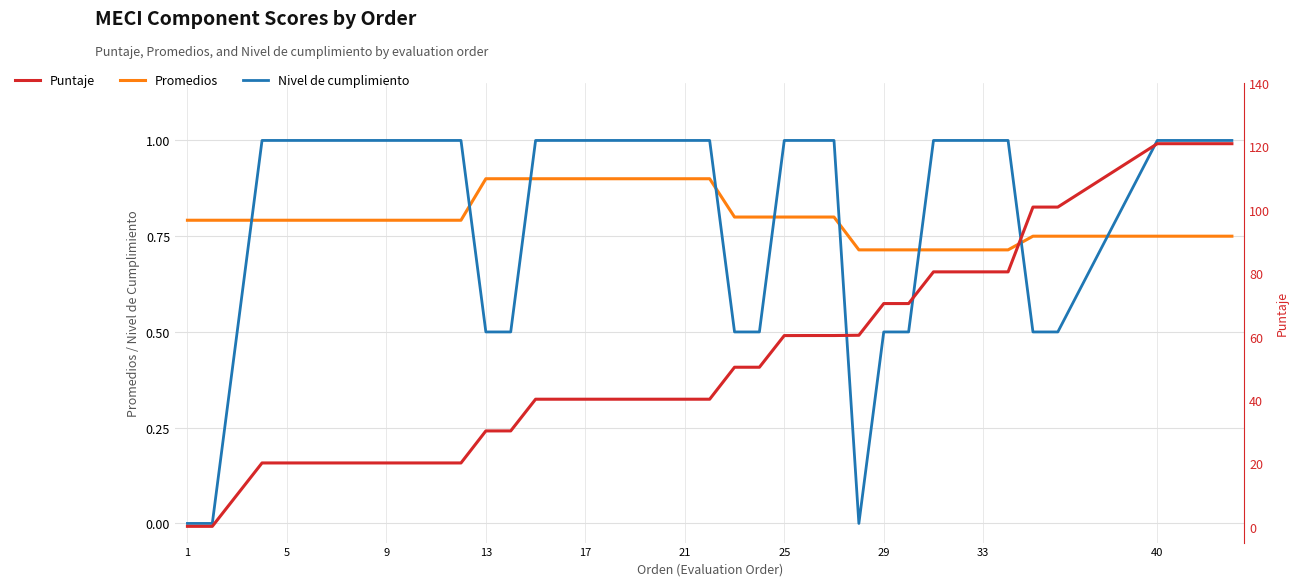

Which series has the largest range (max minus min)?

Puntaje